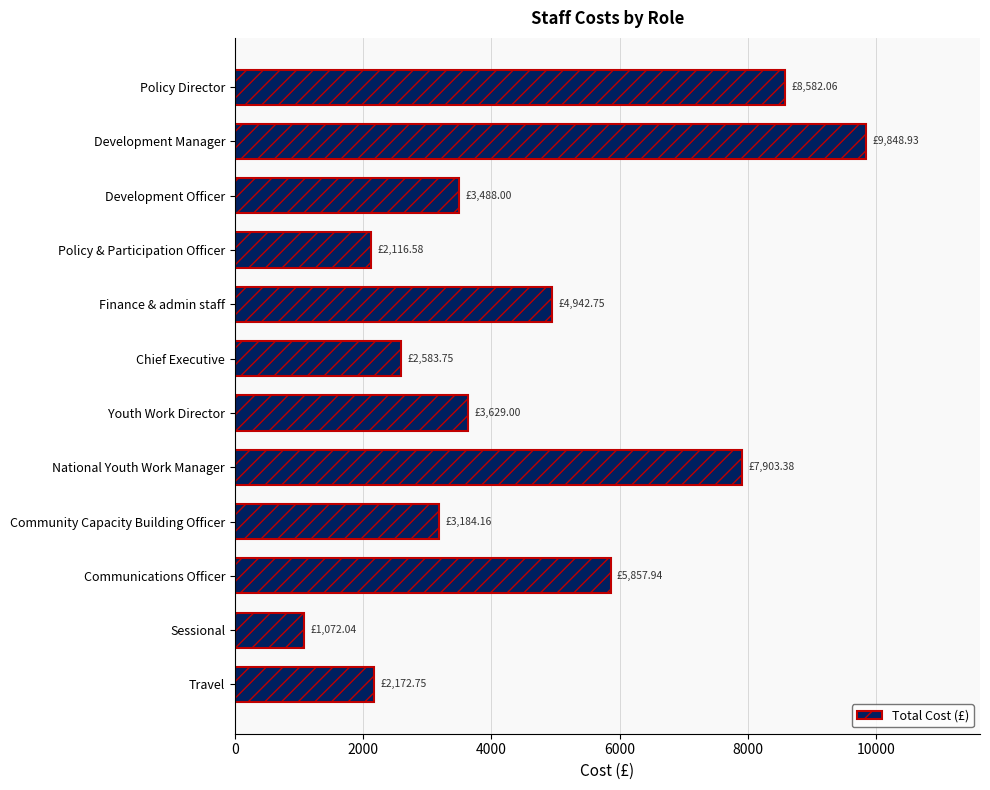

Are the bars grouped side by side (vs. stacked)?

No